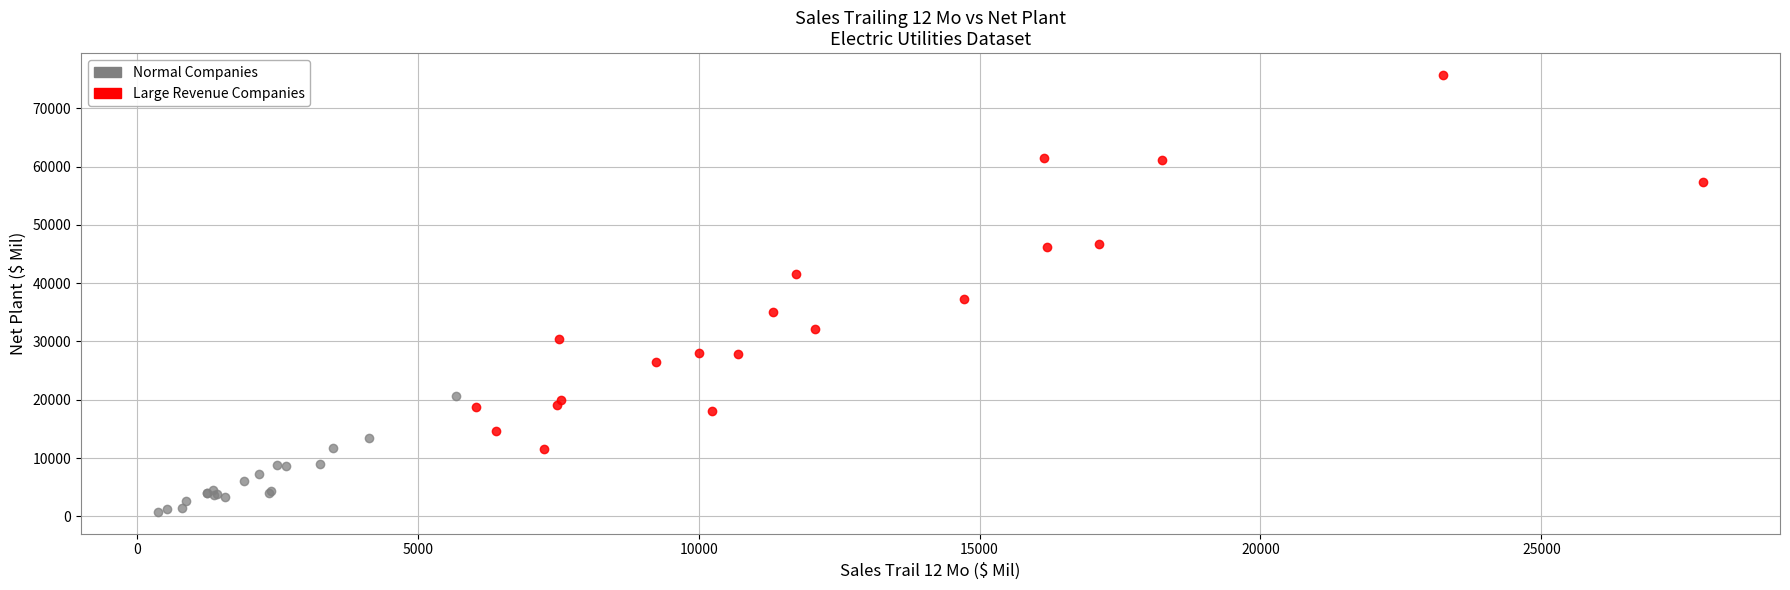

What are all the series names shown in the legend?

Normal Companies, Large Revenue Companies